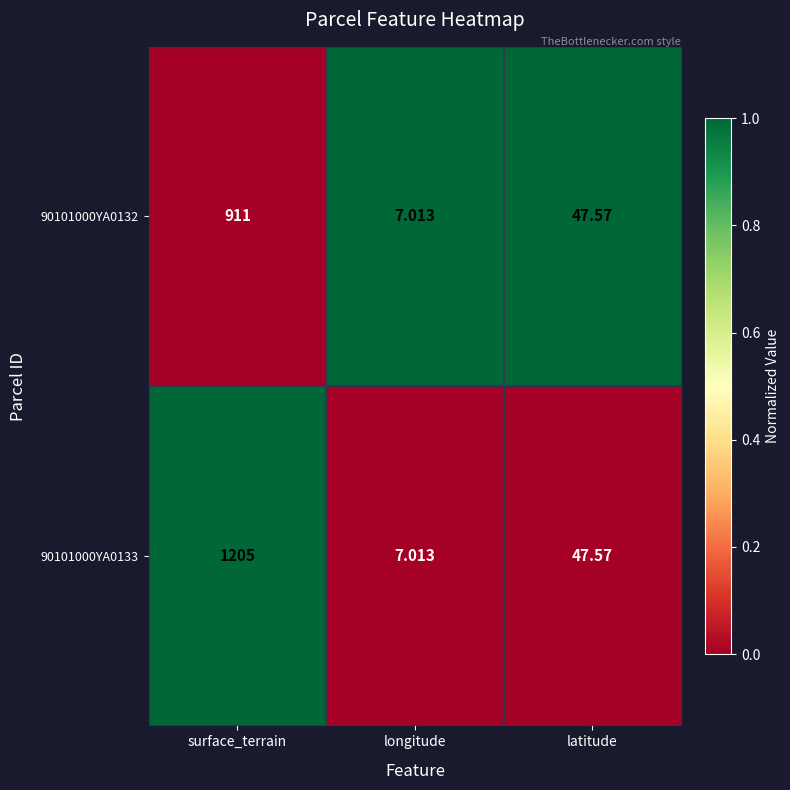

At which category is the sum across all series the highest?

surface_terrain